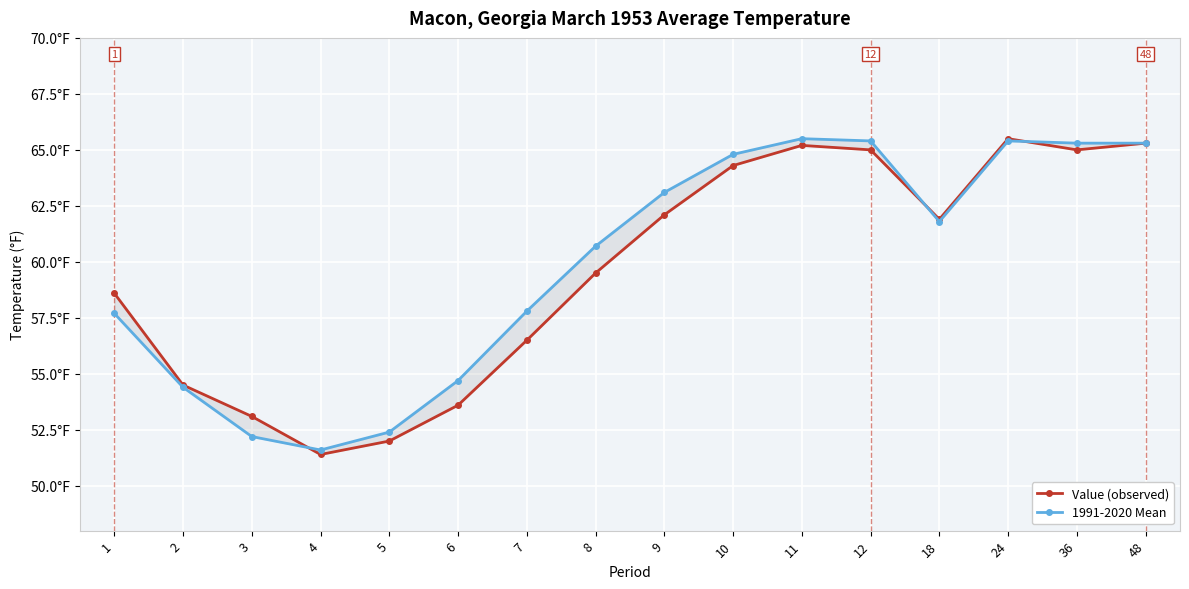

At which label is Value (observed) closest to 58?

1